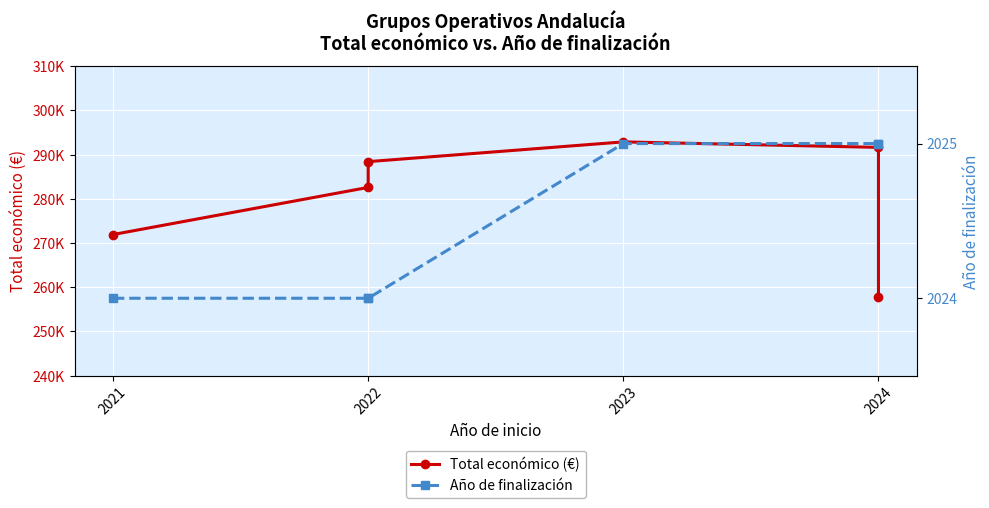

How many data points in Año de finalización are less than 2025?

3